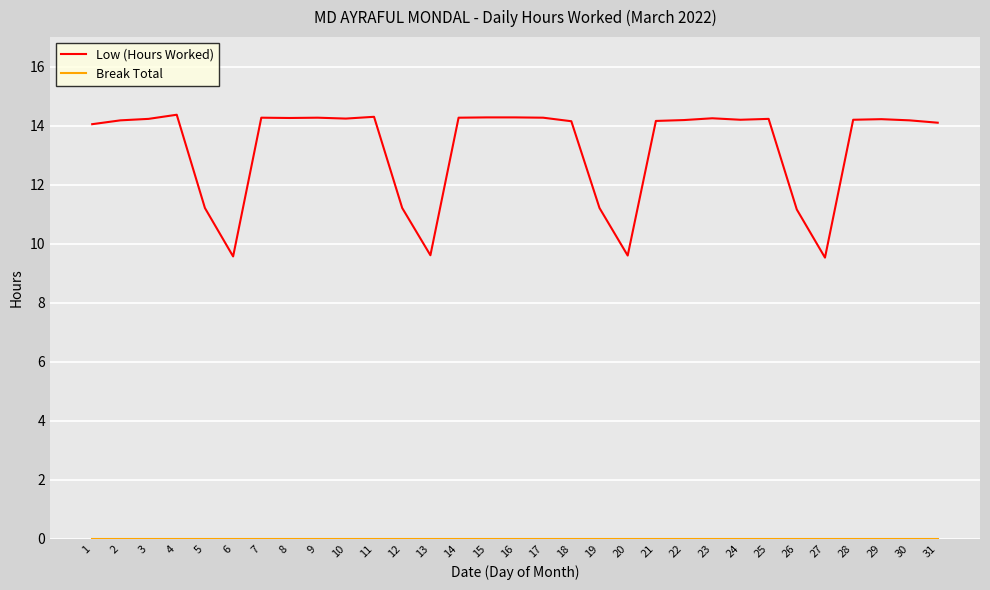

What is the maximum value for Low (Hours Worked)?

14.4